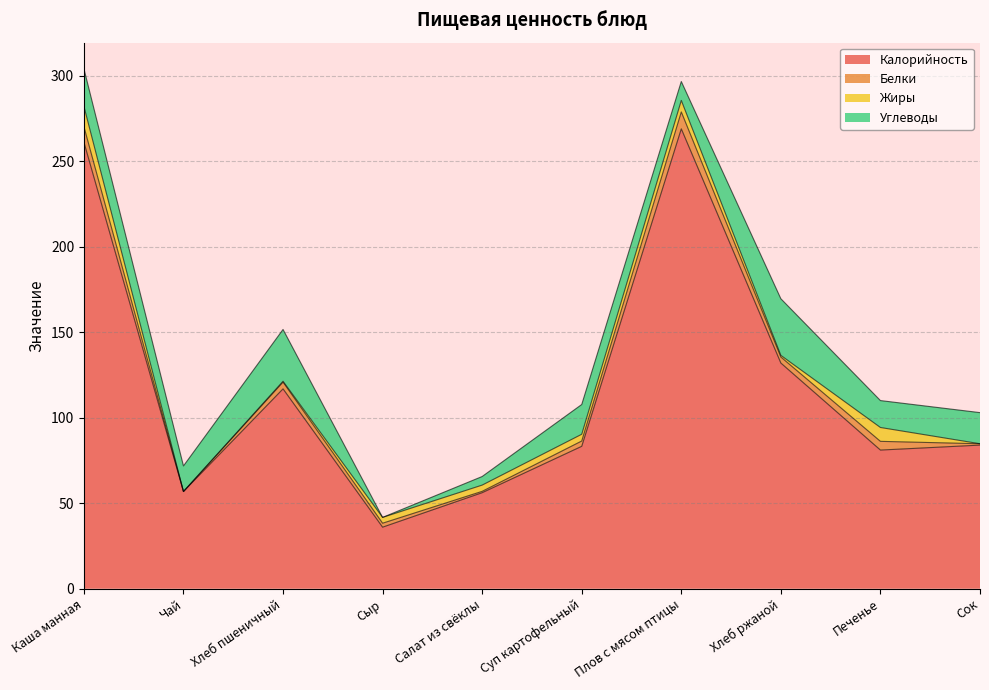

In Жиры, how many points are lower than both neighbors (excluding endpoints)?

2